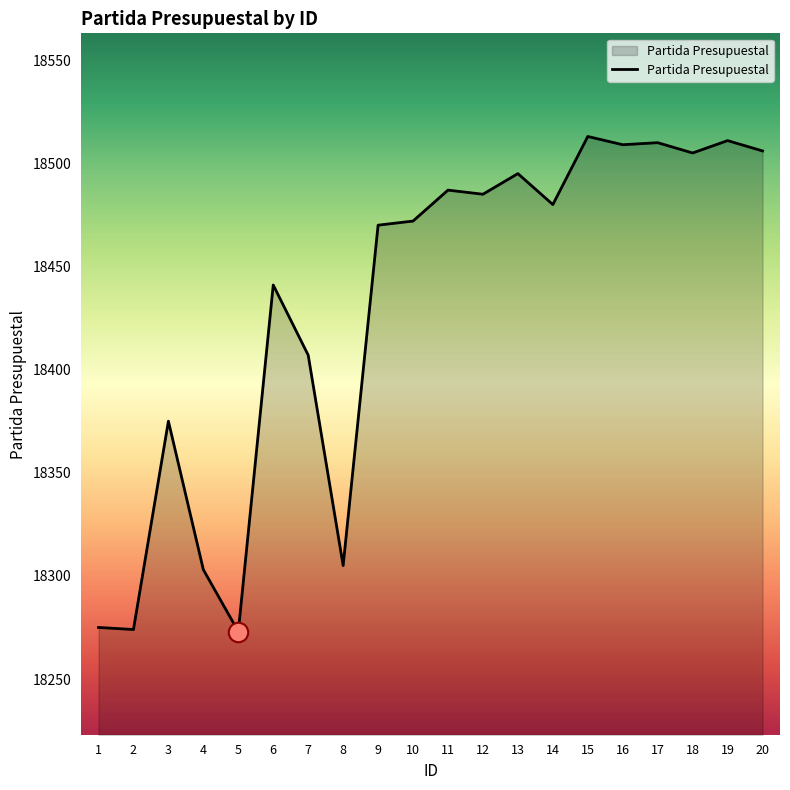

What is the difference between the second highest and minimum values?

238